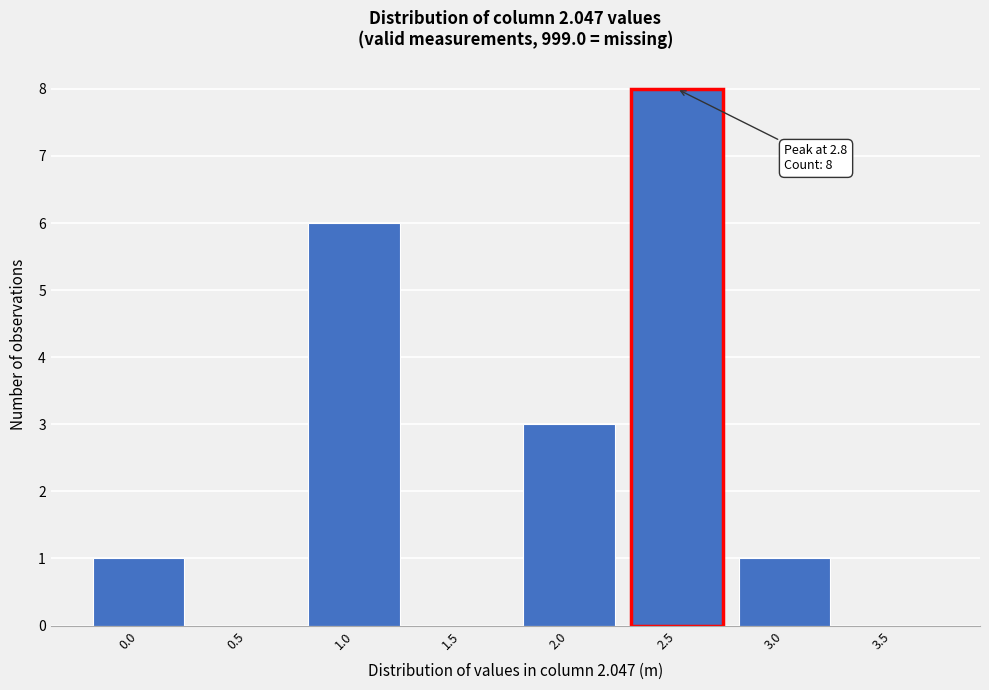

Reading left to right, extract all data points from this chart.

0.0=1	0.5=0	1.0=6	1.5=0	2.0=3	2.5=8	3.0=1	3.5=0